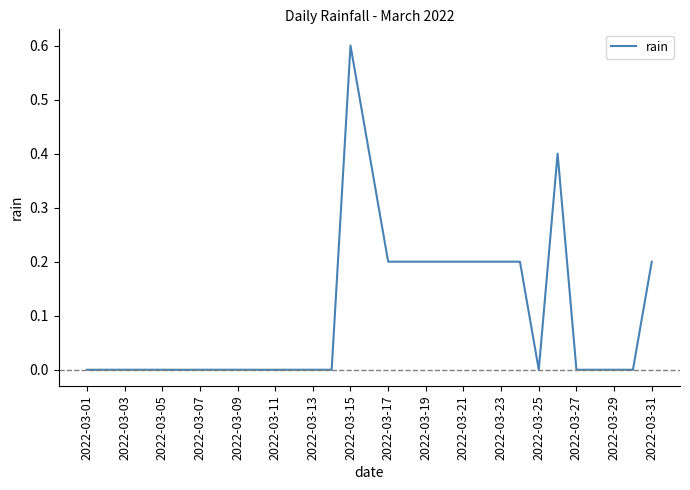

What is the greatest value displayed?

0.6